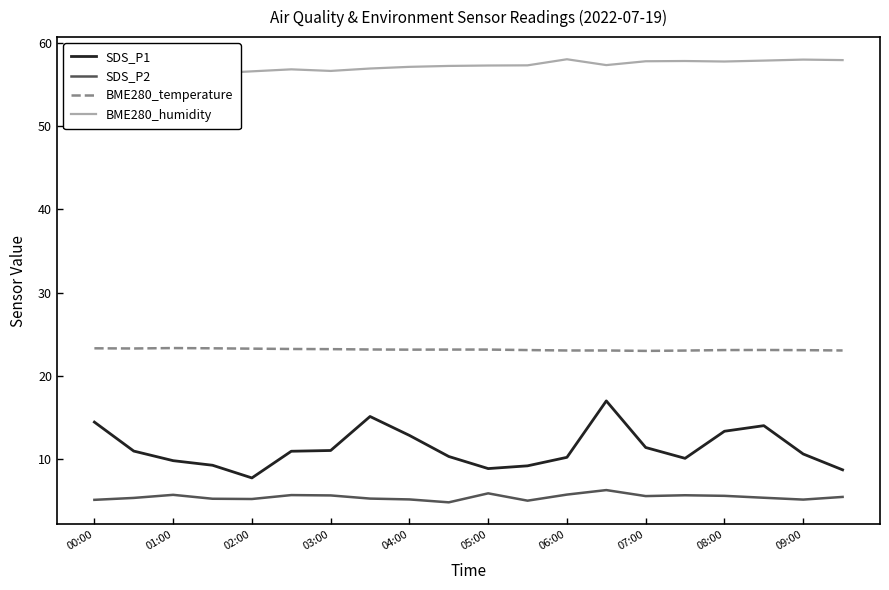

True or false: SDS_P2 and BME280_temperature intersect in this chart.

False